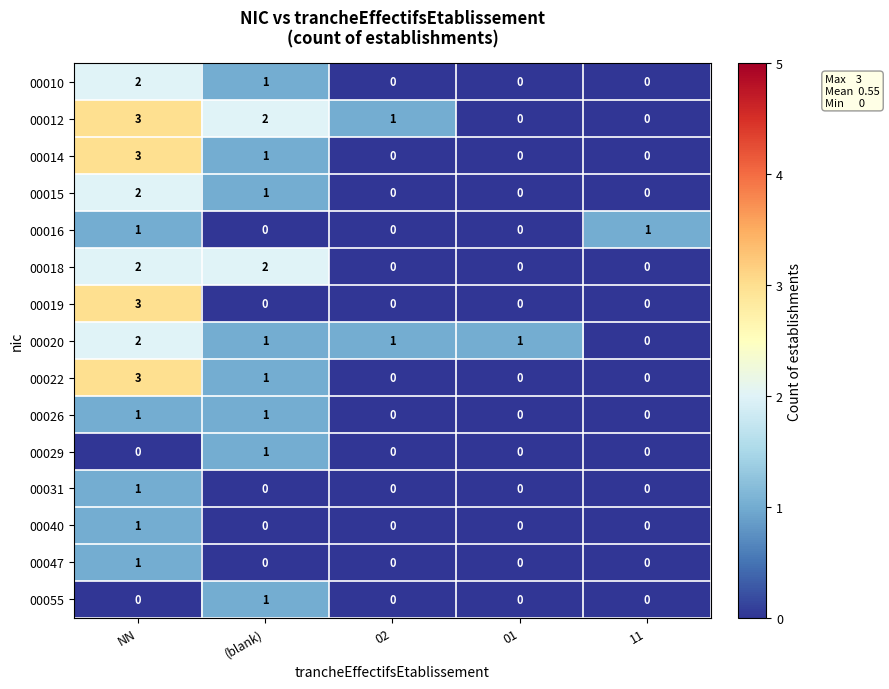

Which category has the lowest value in the 00020 series?

11